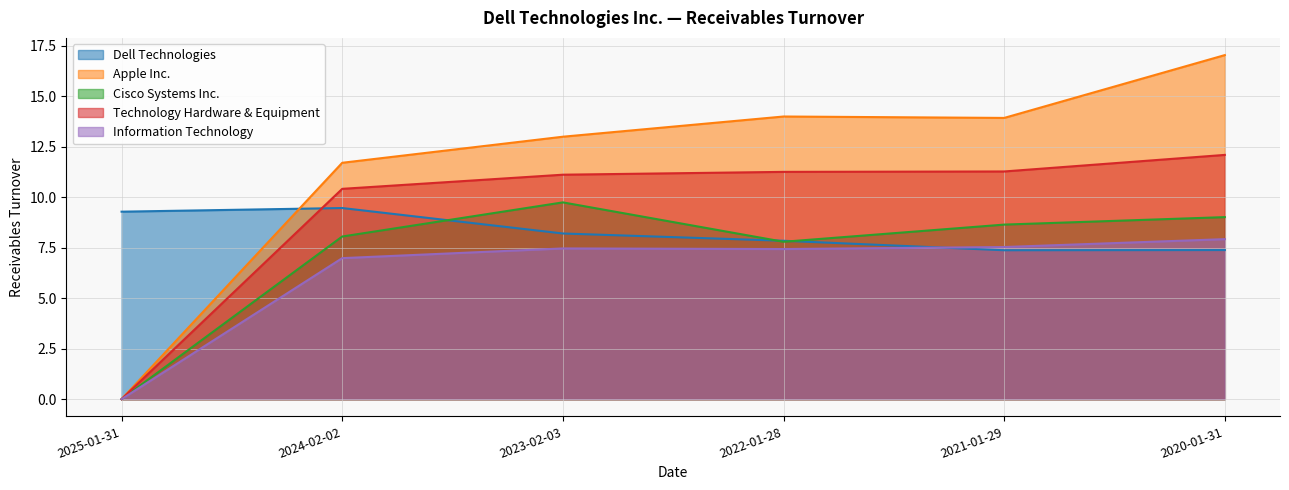

Rank the series by their average value, from lowest to highest.

Information Technology, Cisco Systems Inc., Dell Technologies, Technology Hardware & Equipment, Apple Inc.